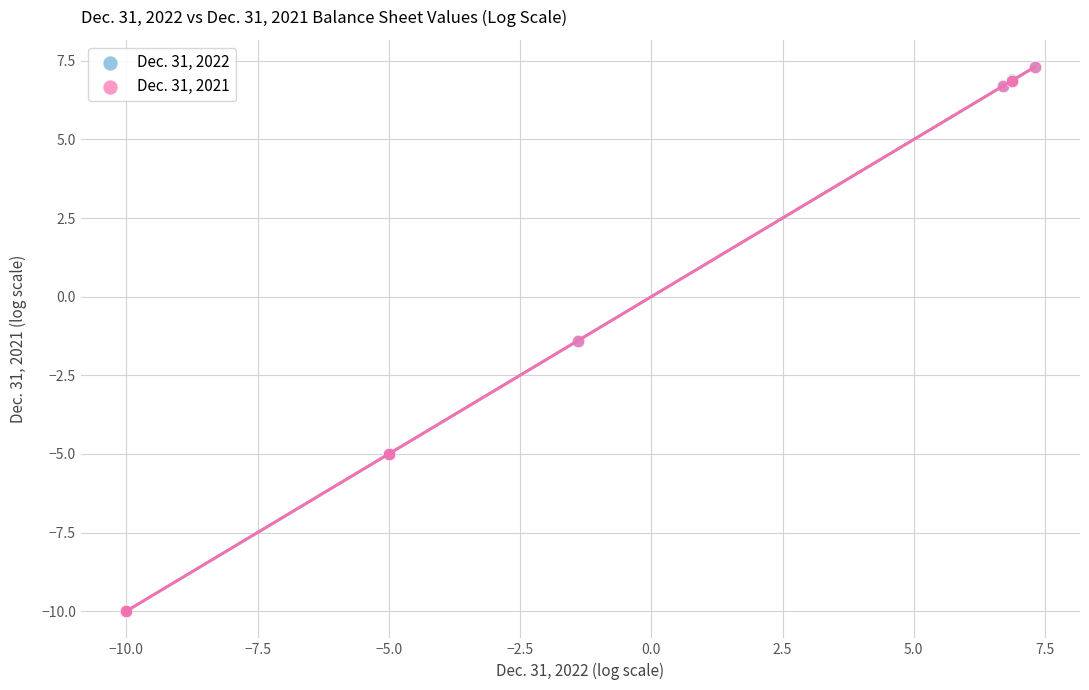

What are all the series names shown in the legend?

Dec. 31, 2022, Dec. 31, 2021